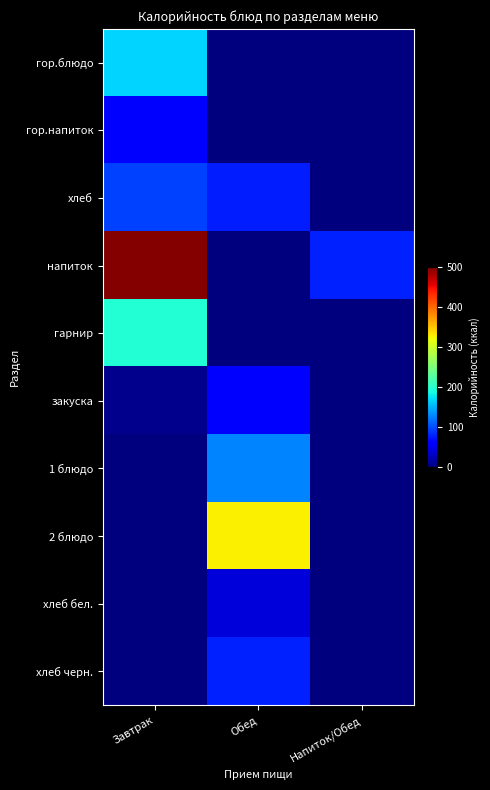

Reading left to right, what are all the values shown in this chart?

гор.блюдо: Завтрак=167	Обед=0	Напиток/Обед=0
гор.напиток: Завтрак=62	Обед=0	Напиток/Обед=0
хлеб: Завтрак=95	Обед=77	Напиток/Обед=0
напиток: Завтрак=498	Обед=0	Напиток/Обед=80
гарнир: Завтрак=196	Обед=0	Напиток/Обед=0
закуска: Завтрак=7	Обед=56	Напиток/Обед=0
1 блюдо: Завтрак=0	Обед=128	Напиток/Обед=0
2 блюдо: Завтрак=0	Обед=328	Напиток/Обед=0
хлеб бел.: Завтрак=0	Обед=40	Напиток/Обед=0
хлеб черн.: Завтрак=0	Обед=80	Напиток/Обед=0